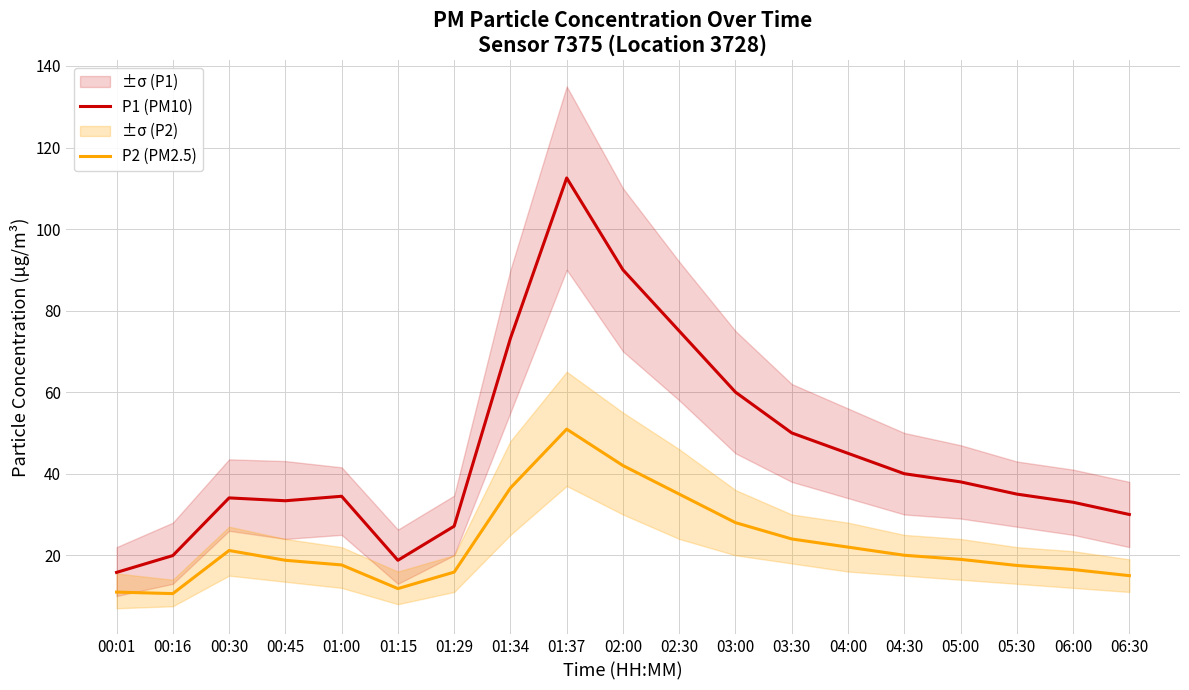

What is the difference between the second highest and minimum values in the P1 (PM10) series?

74.2